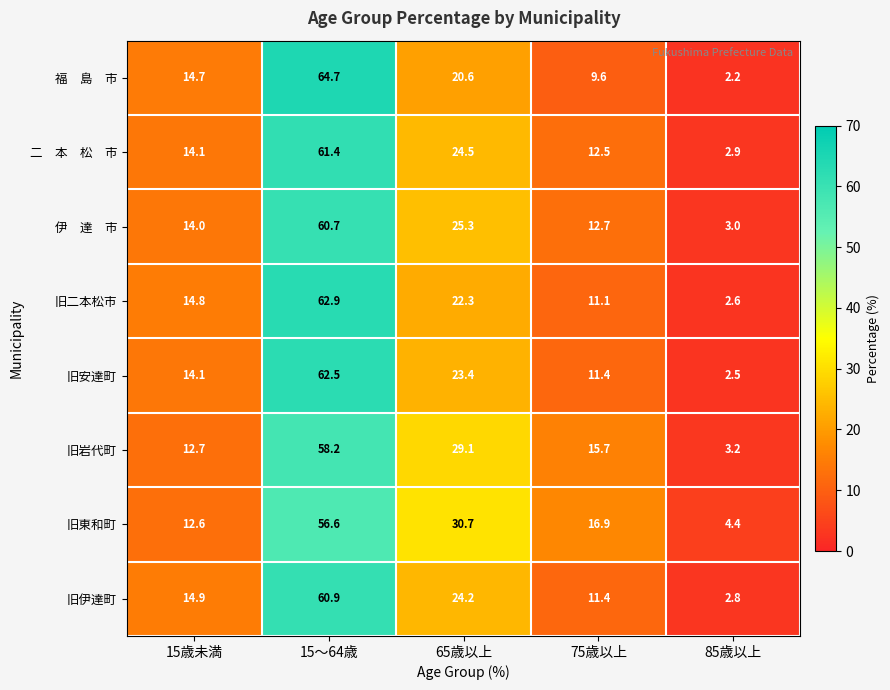

Which series has the largest total across all categories?

旧東和町